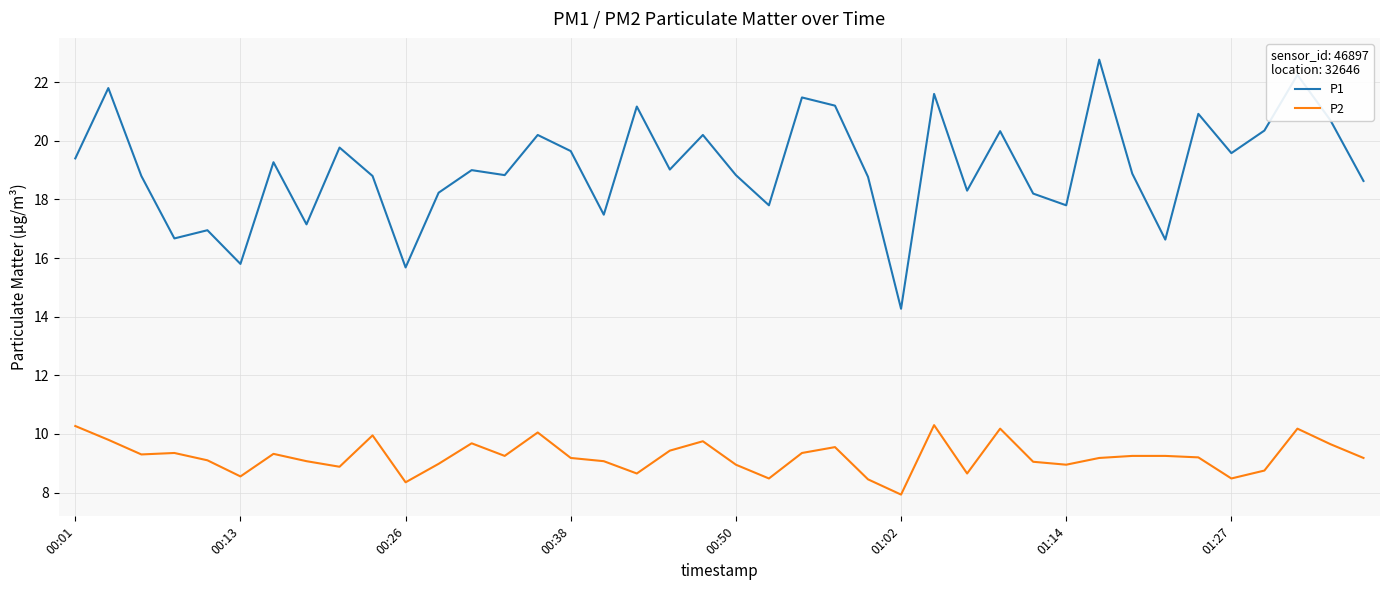

What is the sum of all P2 values?

368.9